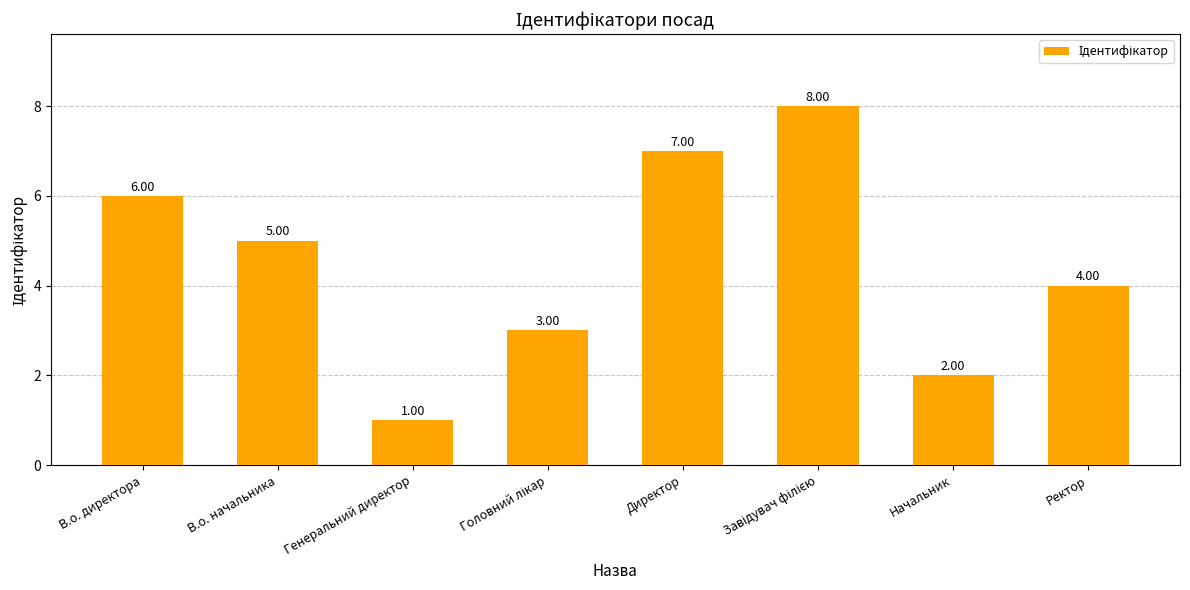

True or false: the data shows 6 at Ректор.

False